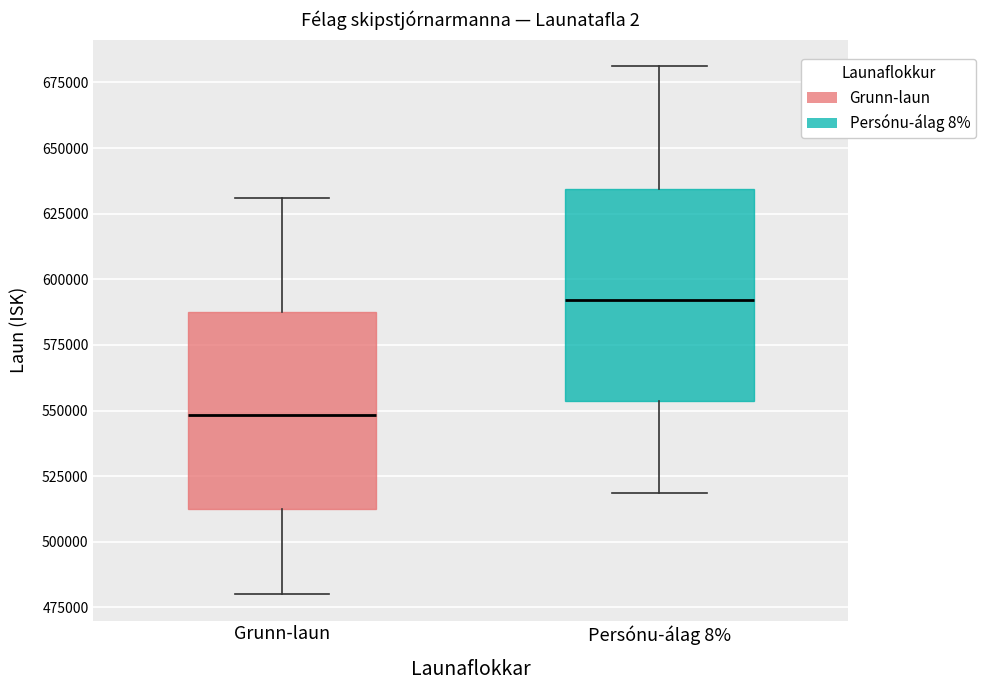

Reading left to right, read every box against the y-axis: the position of its median line, the range the box covers, and the ends of its whiskers. The values are not printed on the chart, so give them approximately, as read against the axis.

Grunn-laun: median 550000, box 515000 to 590000, whiskers 480000 to 630000
Persónu-álag 8%: median 590000, box 555000 to 635000, whiskers 520000 to 680000